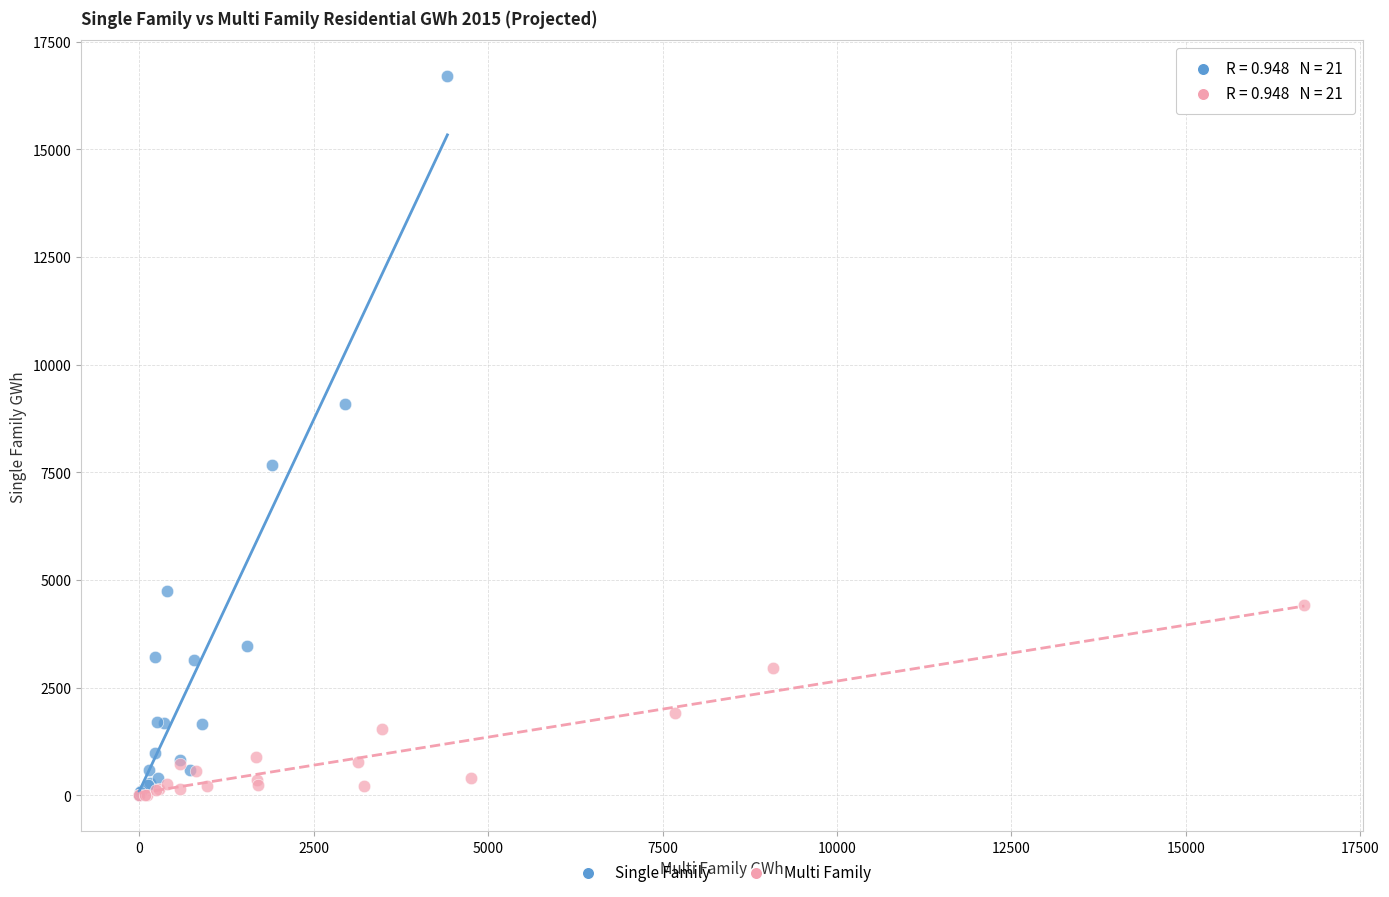

Which series has the largest Y range (max minus min)?

Single Family